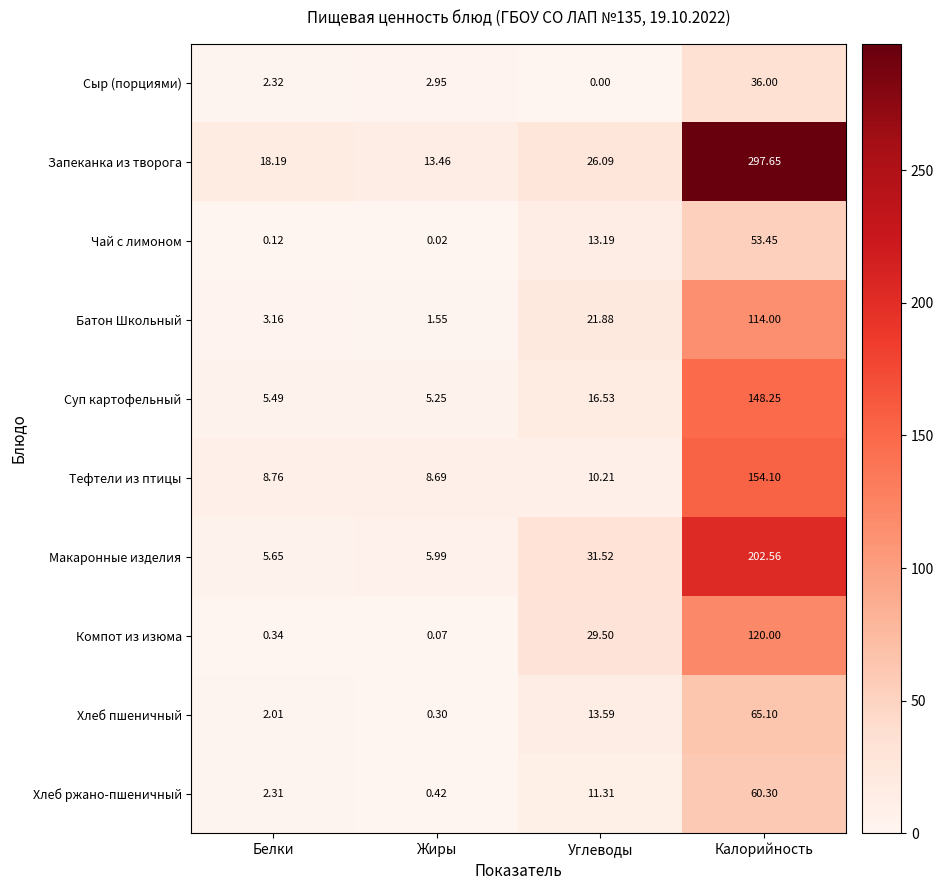

At which label does Хлеб пшеничный reach its peak?

Калорийность